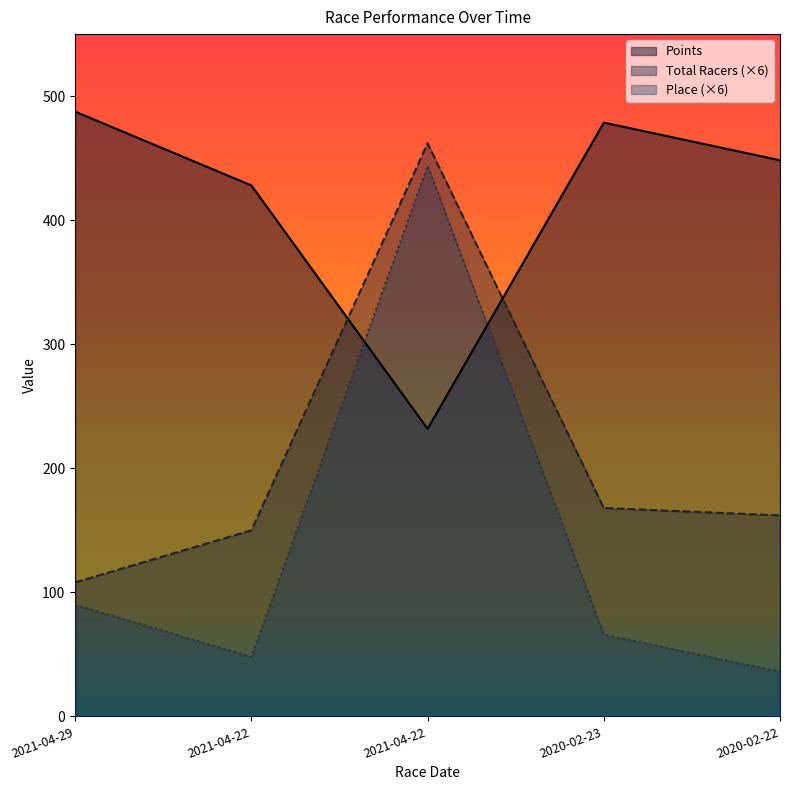

What are all the series names shown in the legend?

Points, Total Racers (×6), Place (×6)